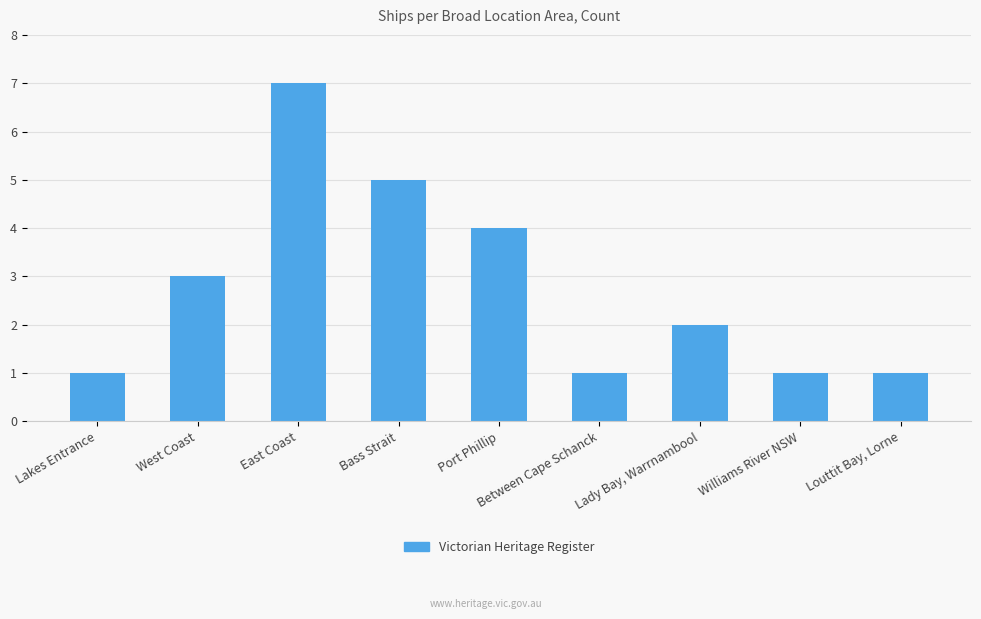

What is the sum of the values at Port Phillip and Bass Strait?

9